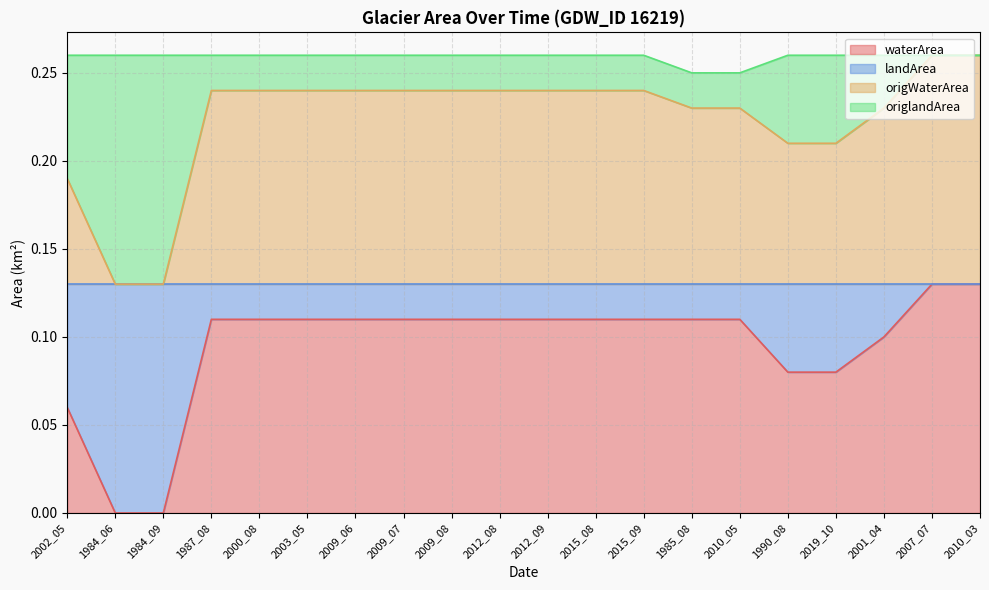

True or false: landArea and waterArea intersect in this chart.

False